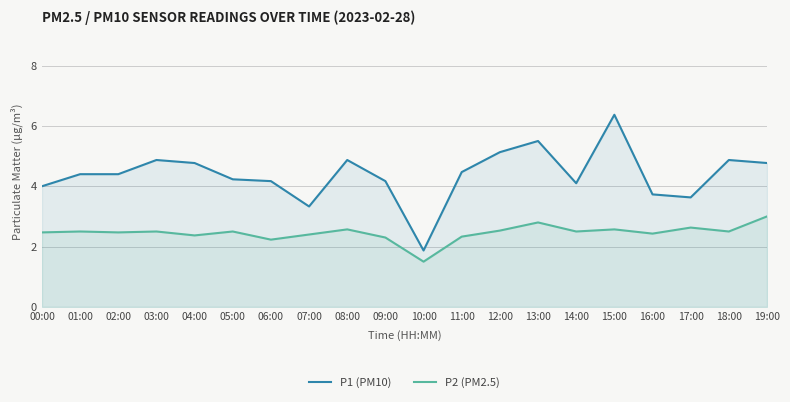

Reading right to left, what are all the values shown in this chart?

P1 (PM10): 19:00=4.8	18:00=4.9	17:00=3.6	16:00=3.7	15:00=6.4	14:00=4.1	13:00=5.5	12:00=5.1	11:00=4.5	10:00=1.9	09:00=4.2	08:00=4.9	07:00=3.3	06:00=4.2	05:00=4.2	04:00=4.8	03:00=4.9	02:00=4.4	01:00=4.4	00:00=4.0
P2 (PM2.5): 19:00=3.0	18:00=2.5	17:00=2.6	16:00=2.4	15:00=2.6	14:00=2.5	13:00=2.8	12:00=2.5	11:00=2.3	10:00=1.5	09:00=2.3	08:00=2.6	07:00=2.4	06:00=2.2	05:00=2.5	04:00=2.4	03:00=2.5	02:00=2.5	01:00=2.5	00:00=2.5